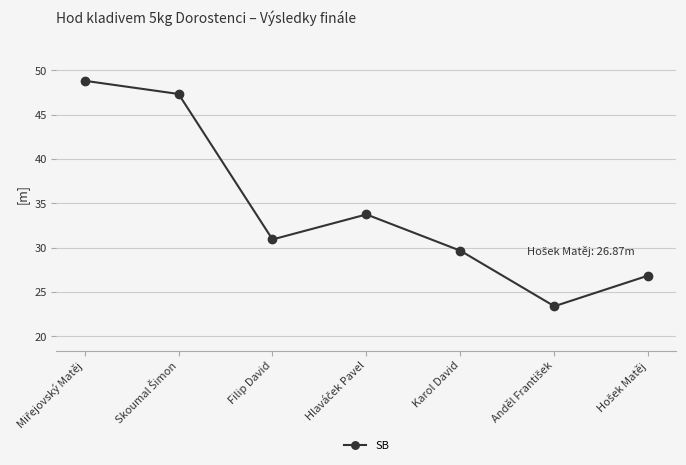

Where is the first local minimum?

Filip David